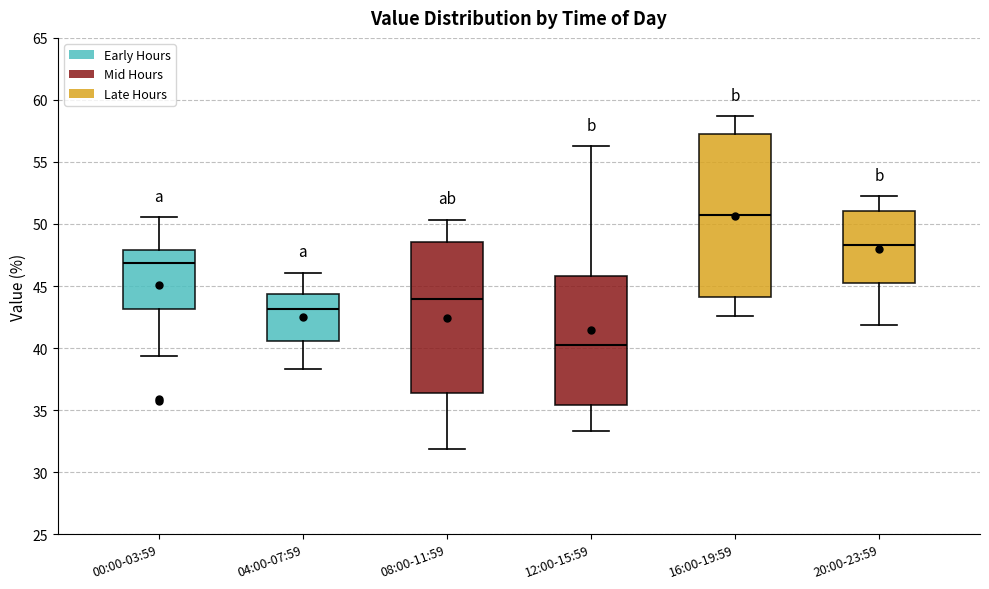

Which box has the highest median line?

16:00-19:59